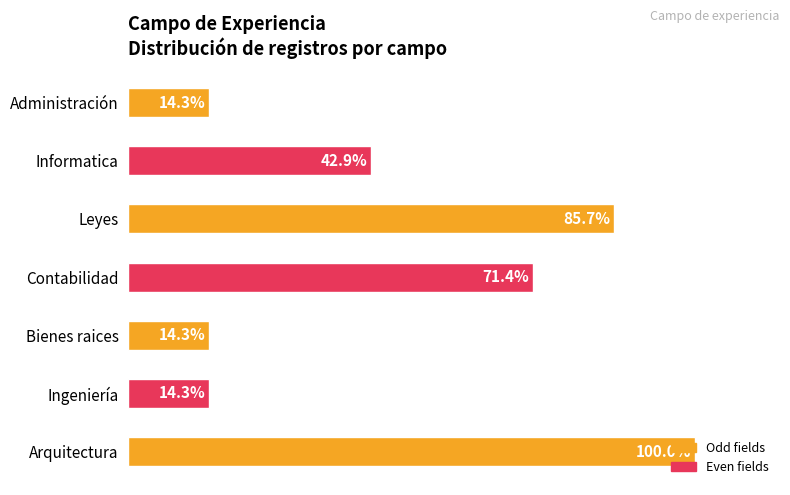

Are the bars horizontal?

Yes